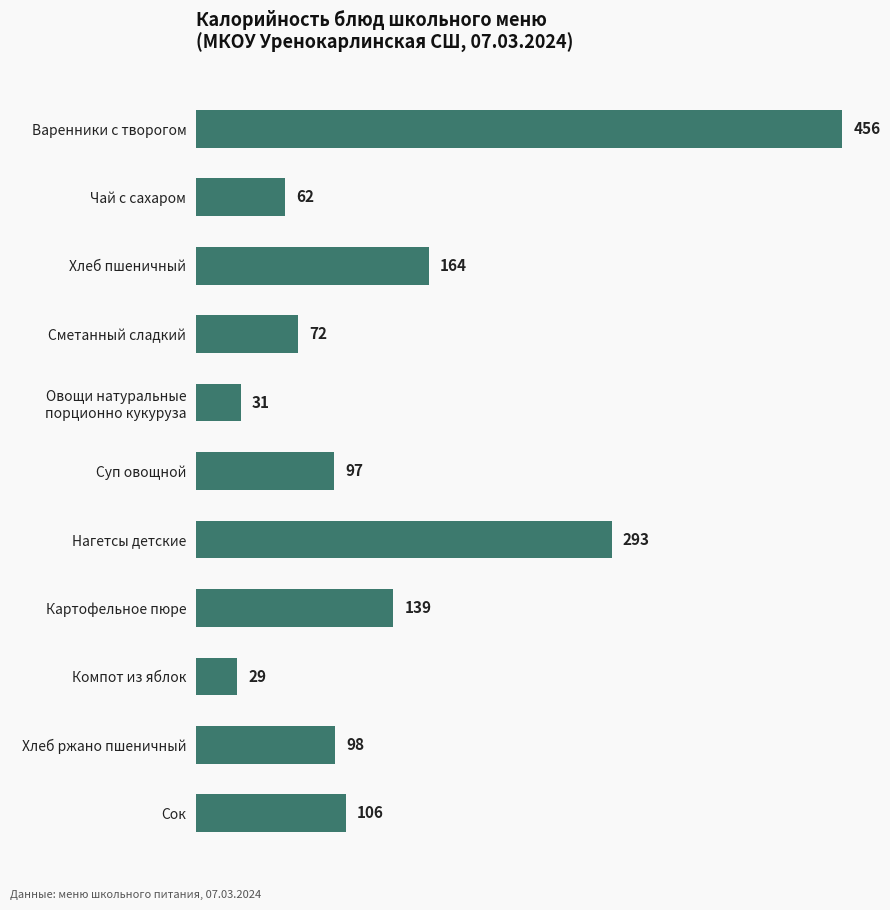

Rank the categories by value from lowest to highest.

Компот из яблок, Овощи натуральные
порционно кукуруза, Чай с сахаром, Сметанный сладкий, Суп овощной, Хлеб ржано пшеничный, Сок, Картофельное пюре, Хлеб пшеничный, Нагетсы детские, Варенники с творогом